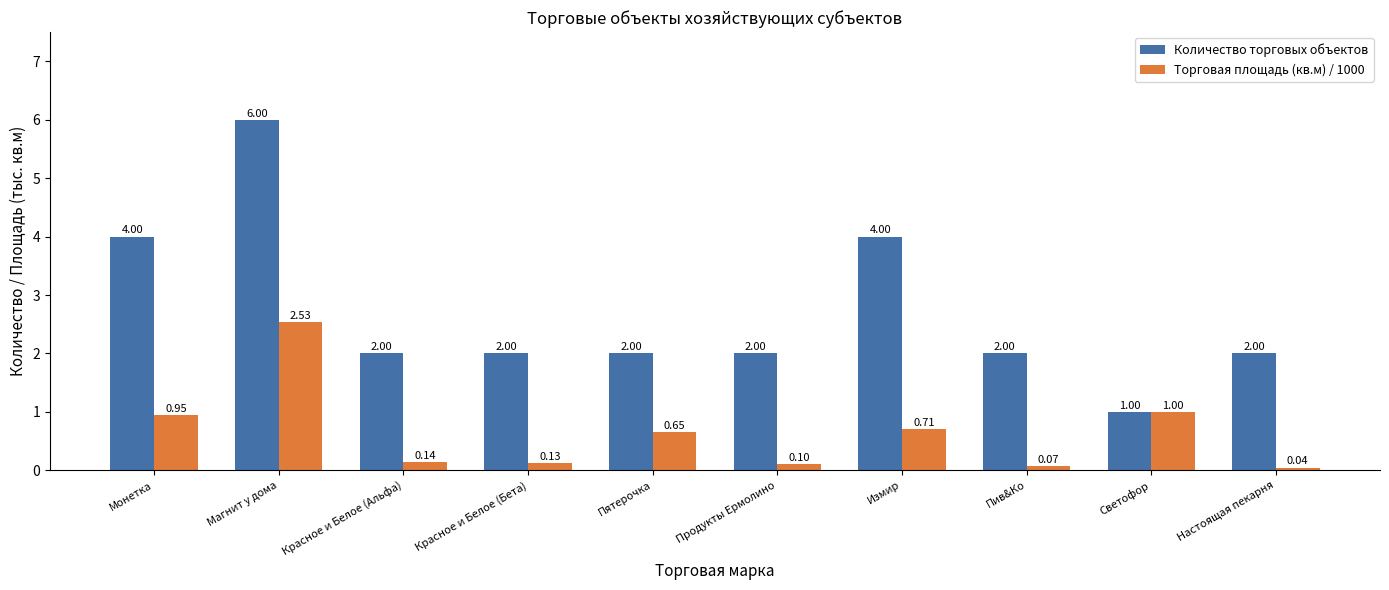

Is the value of Количество торговых объектов at Пив&Ко greater than the value of Торговая площадь (кв.м) / 1000 at Светофор?

Yes